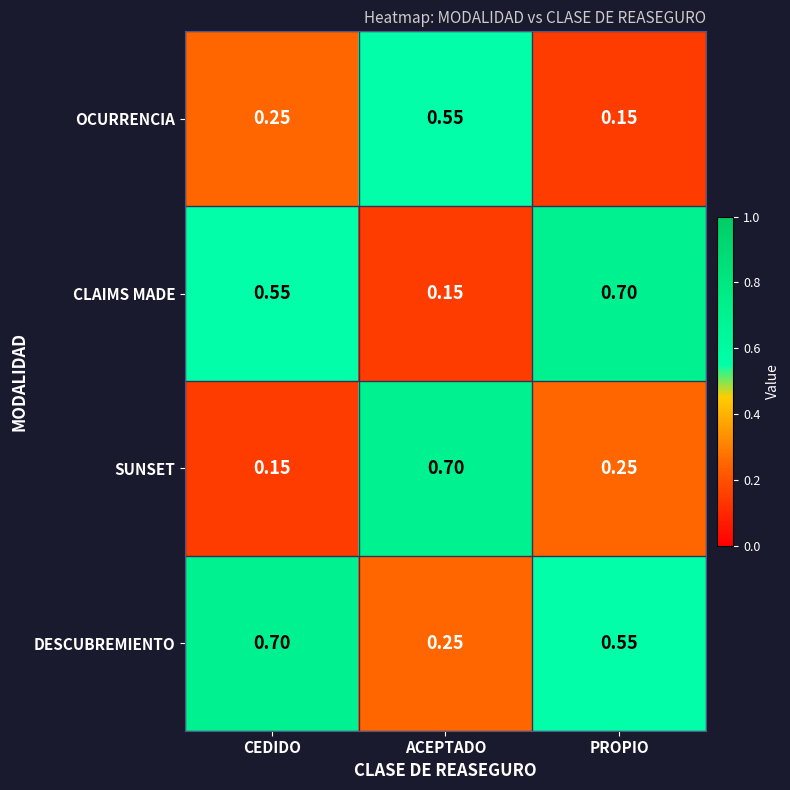

At which label does CLAIMS MADE reach its minimum?

ACEPTADO